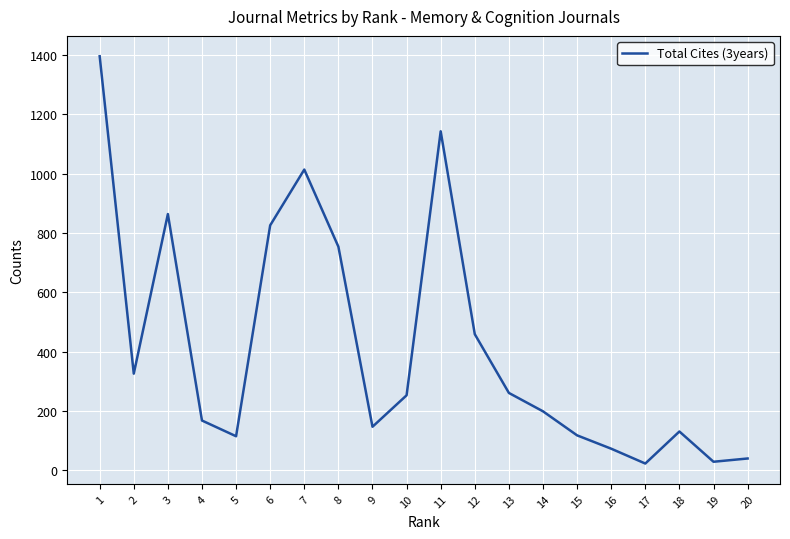

Between 11 and 18, which is larger?

11